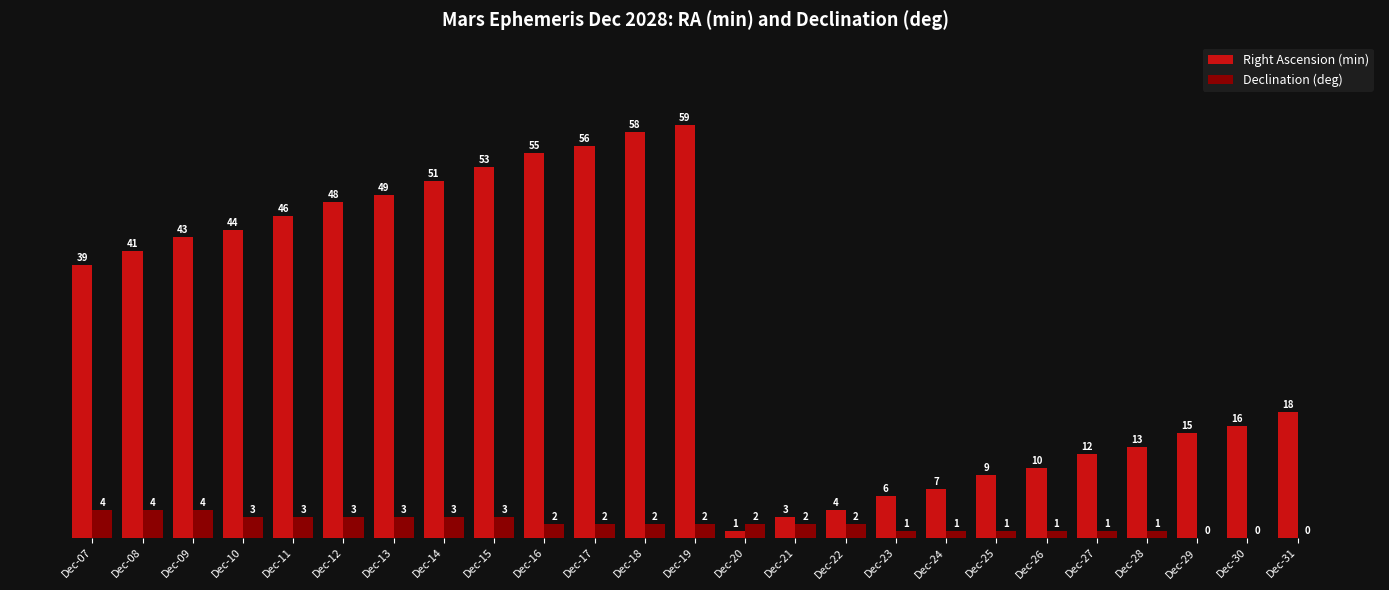

Which series has the largest total across all categories?

Right Ascension (min)